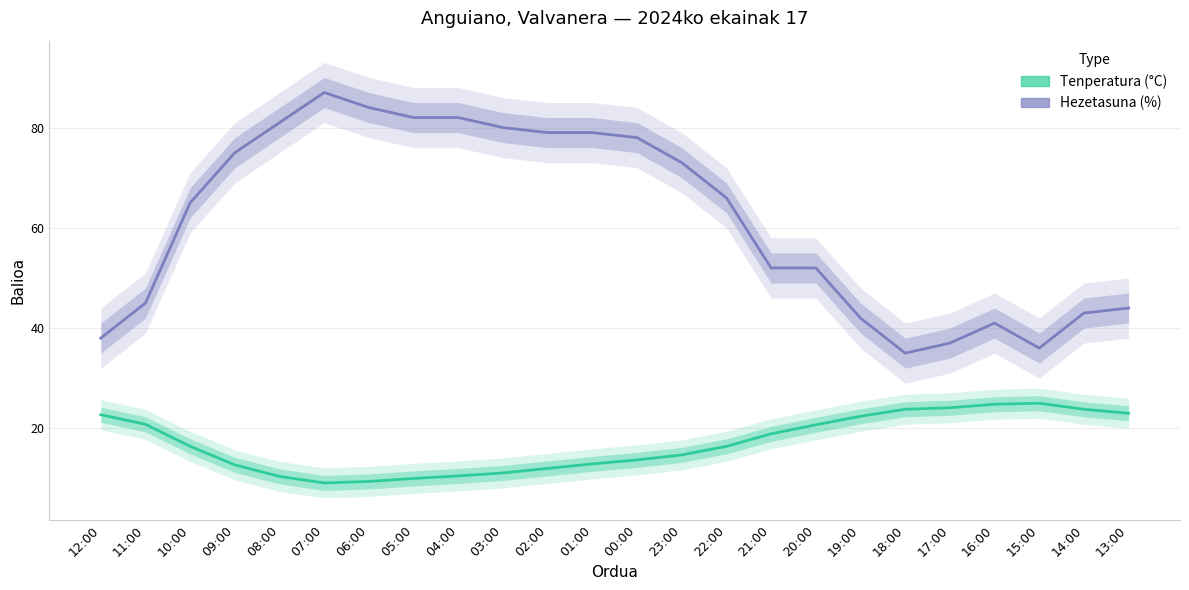

True or false: Tenperatura (°C) and Hezetasuna (%) intersect in this chart.

False